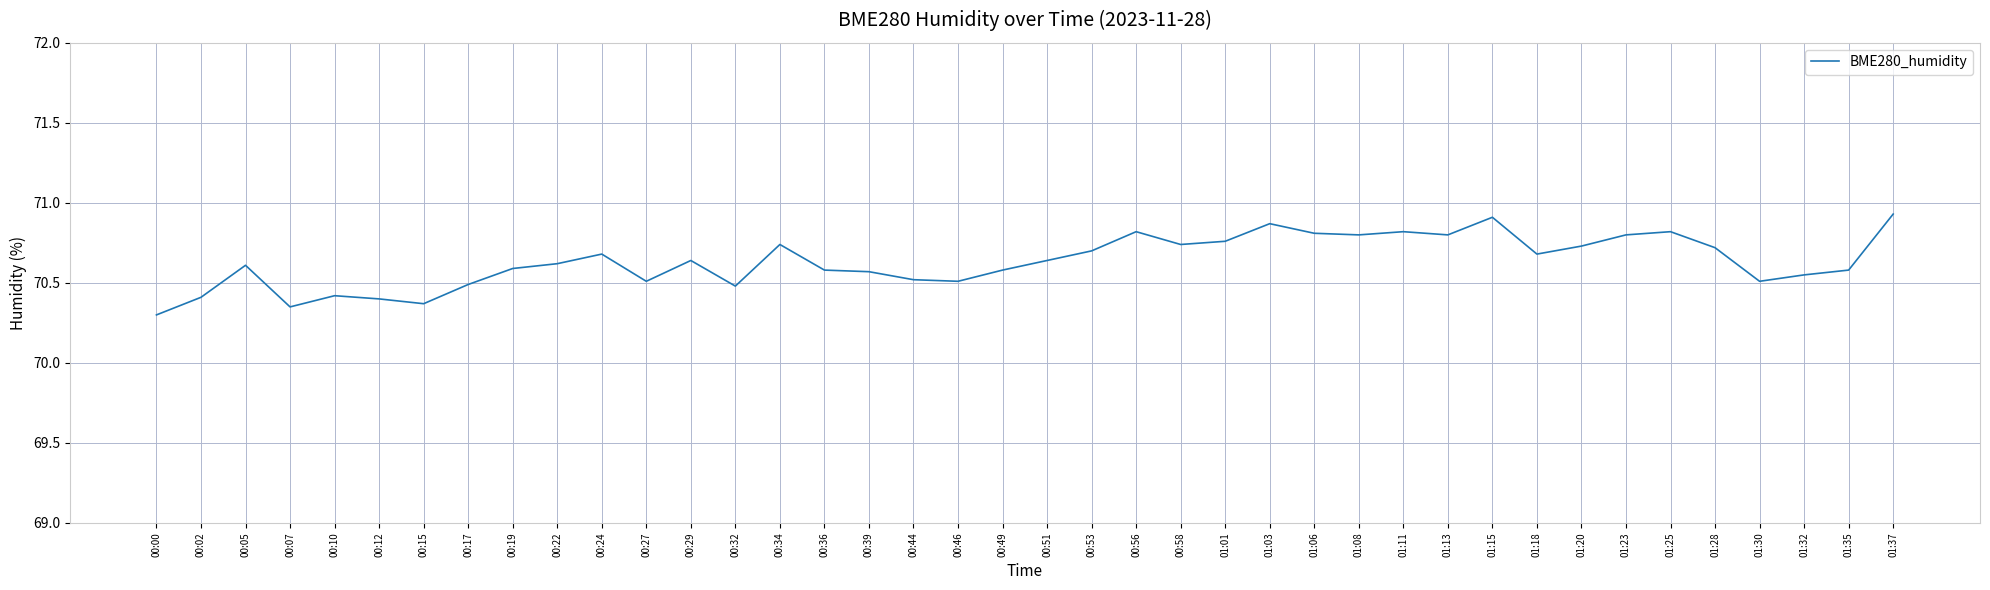

The value at 00:44 is 70.5. True or false?

True